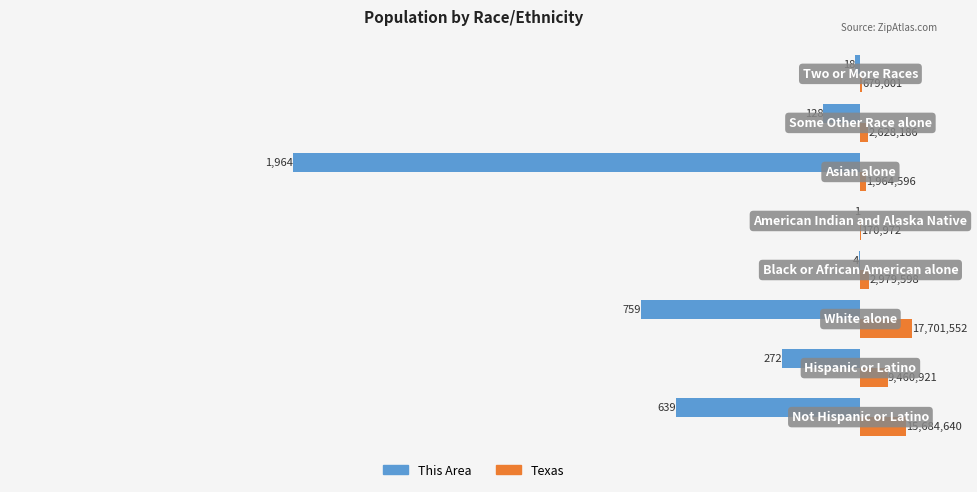

What are all the series names shown in the legend?

This Area, Texas